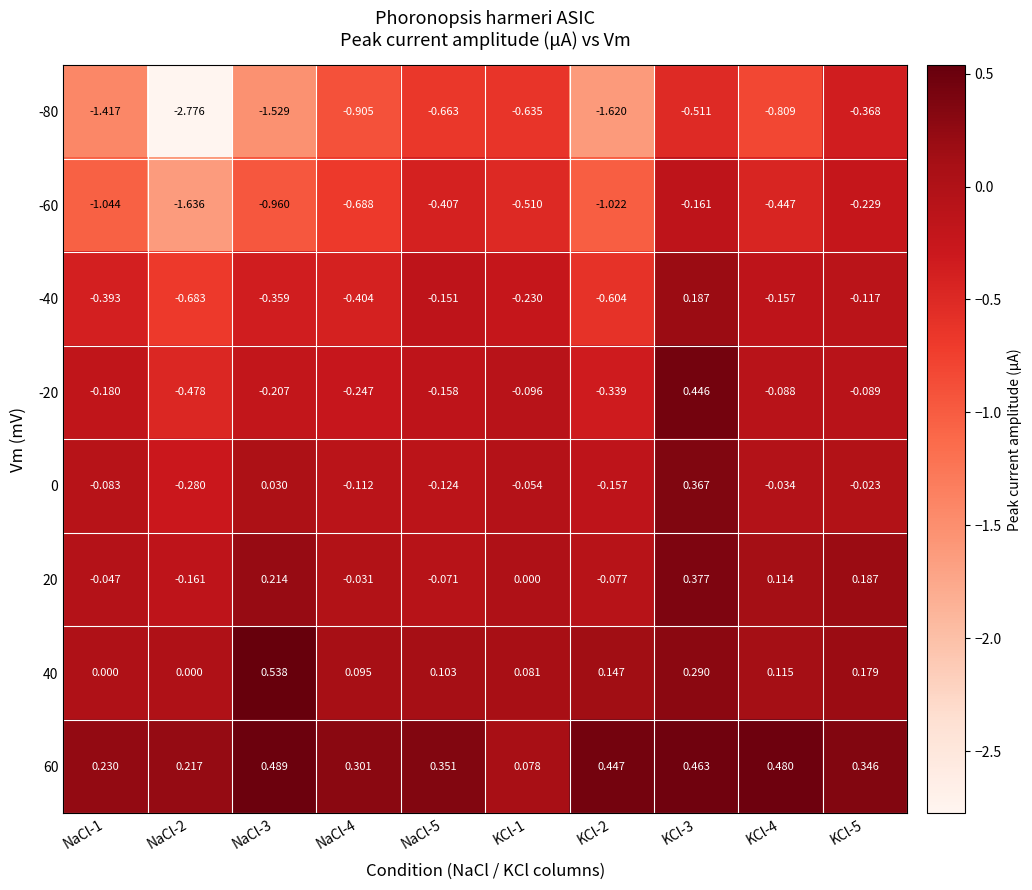

What is the difference between the highest and lowest values at KCl-5?

0.7